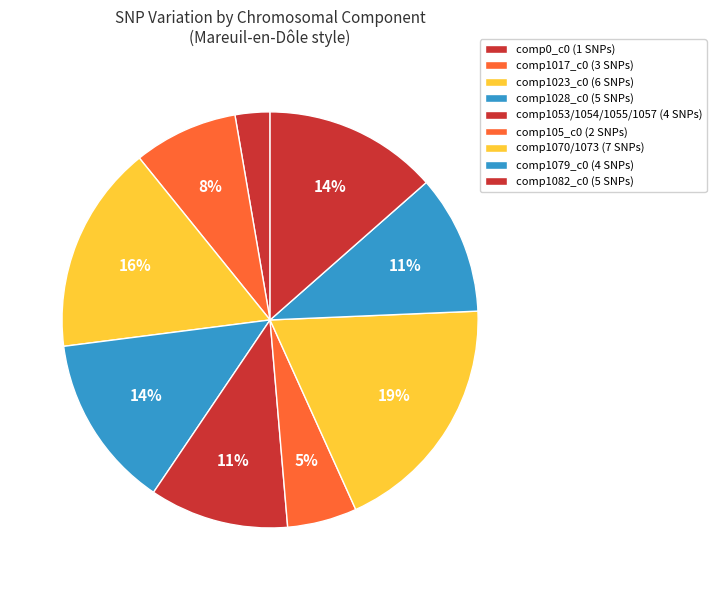

Count the number of slices in the pie.

9